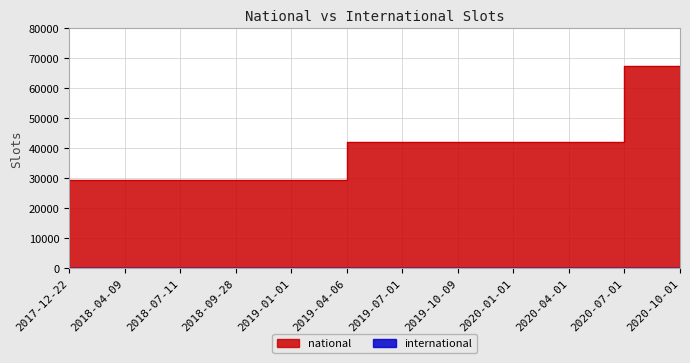

Rank the categories by value from lowest to highest.

2017-12-22, 2018-04-09, 2018-07-11, 2018-09-28, 2019-01-01, 2019-04-06, 2019-07-01, 2019-10-09, 2020-01-01, 2020-04-01, 2020-07-01, 2020-10-01